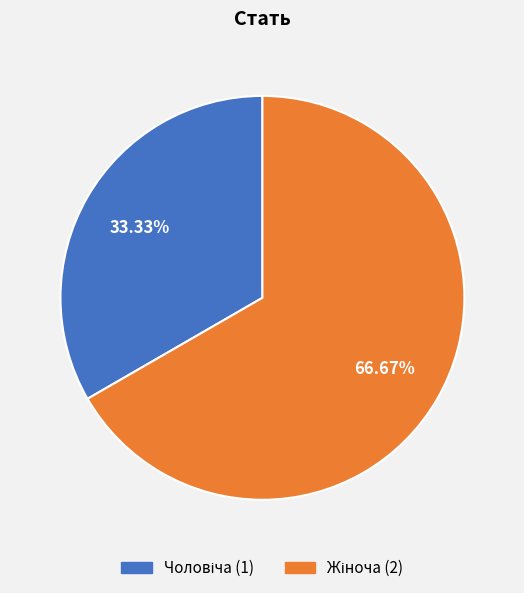

How many slices are in this pie chart?

2